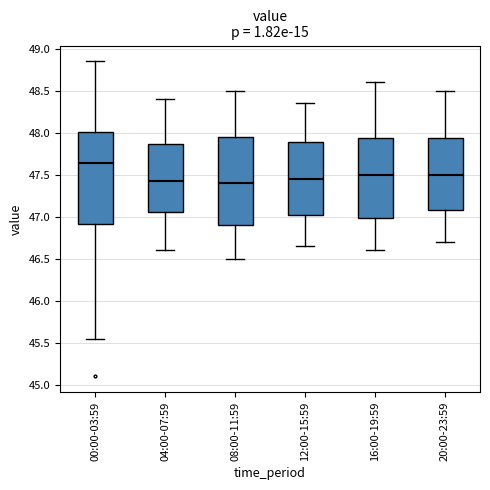

Where does the lower whisker of the box for 04:00-07:59 end on the y-axis? The values are not printed on the chart, so give them approximately, as read against the axis.

46.60